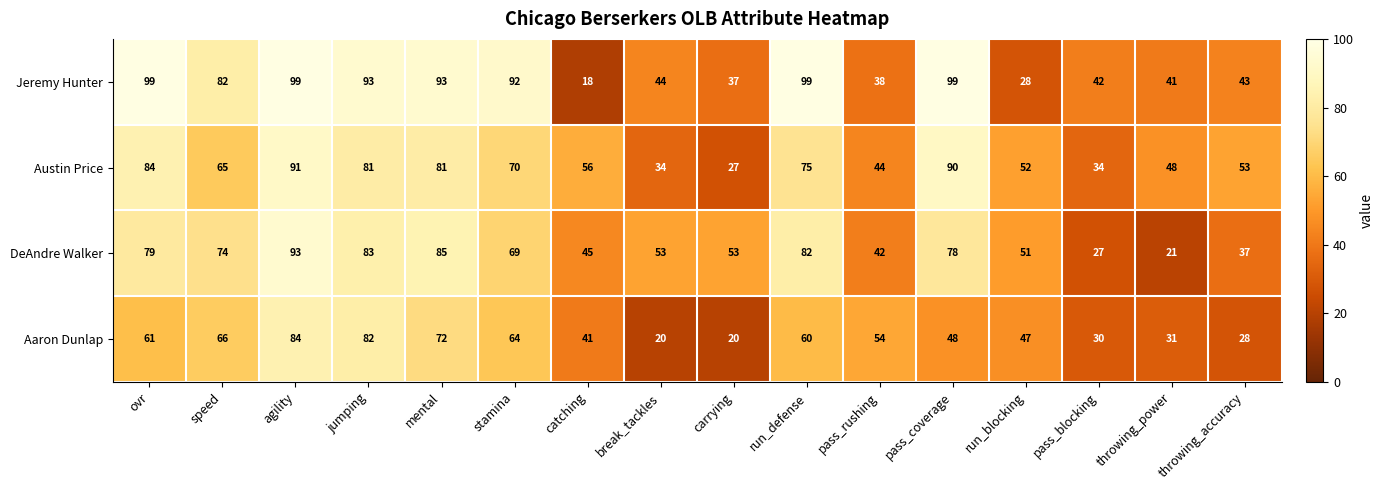

Rank the series by their maximum value, from highest to lowest.

Jeremy Hunter, DeAndre Walker, Austin Price, Aaron Dunlap